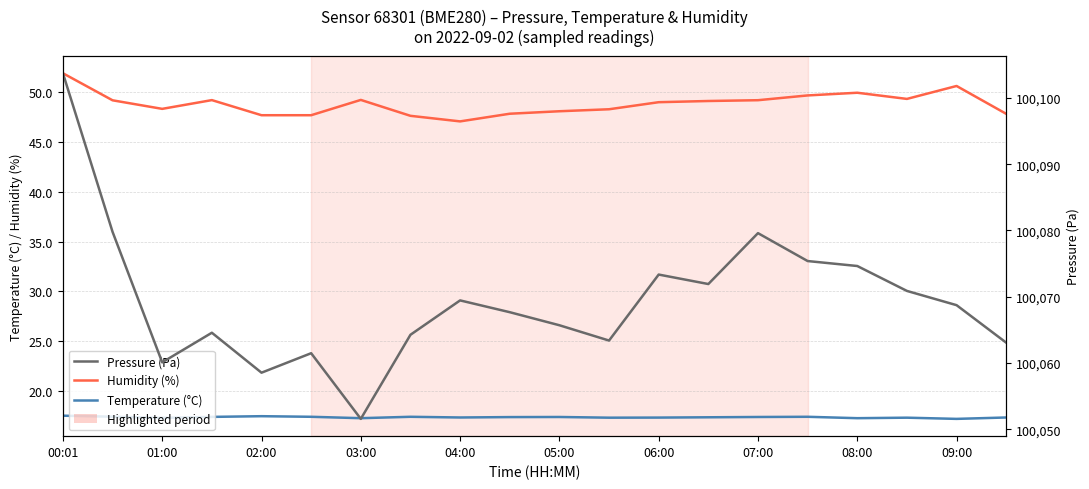

True or false: Humidity (%) and Temperature (°C) intersect in this chart.

False